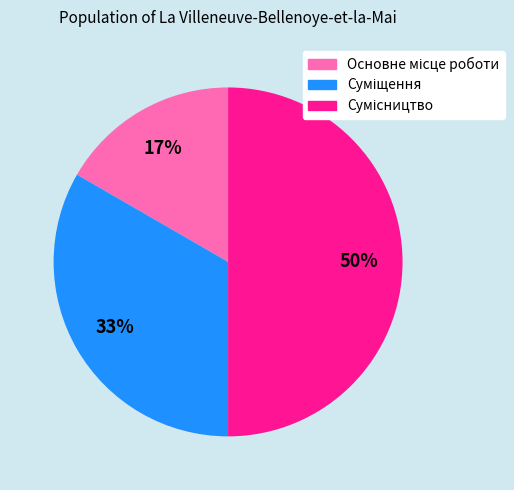

To the nearest percent, what is the average slice percentage?

33%